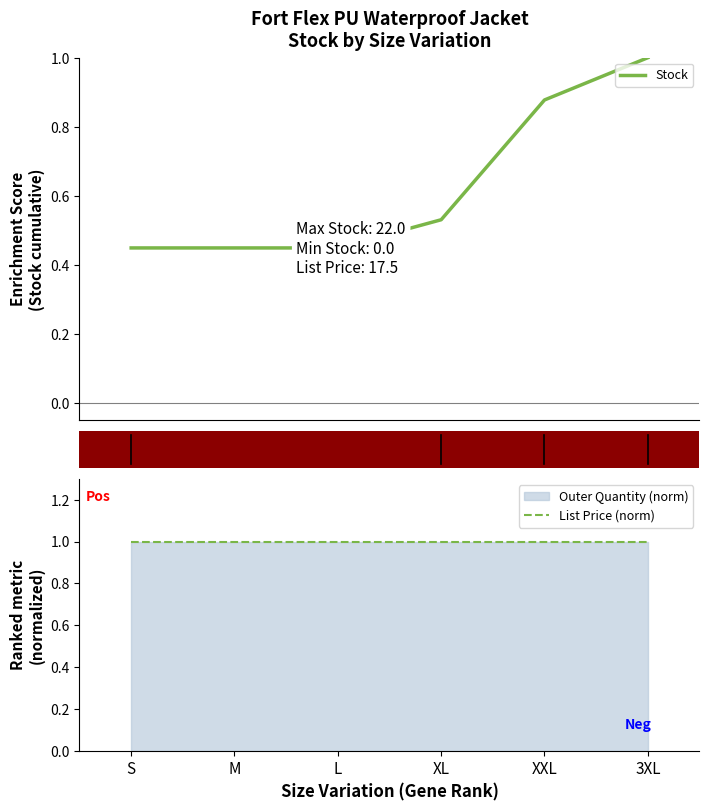

Which label corresponds to the smallest value in the chart?

S